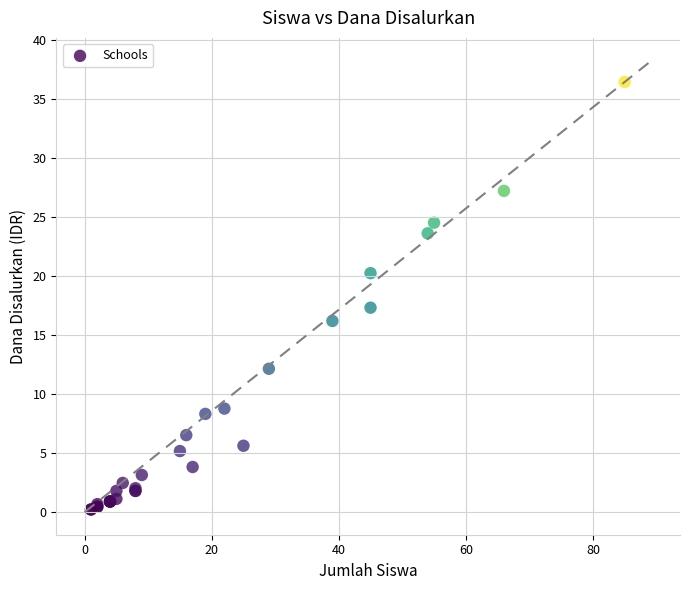

What Y value in the scatter plot is closest to 18?

17.3